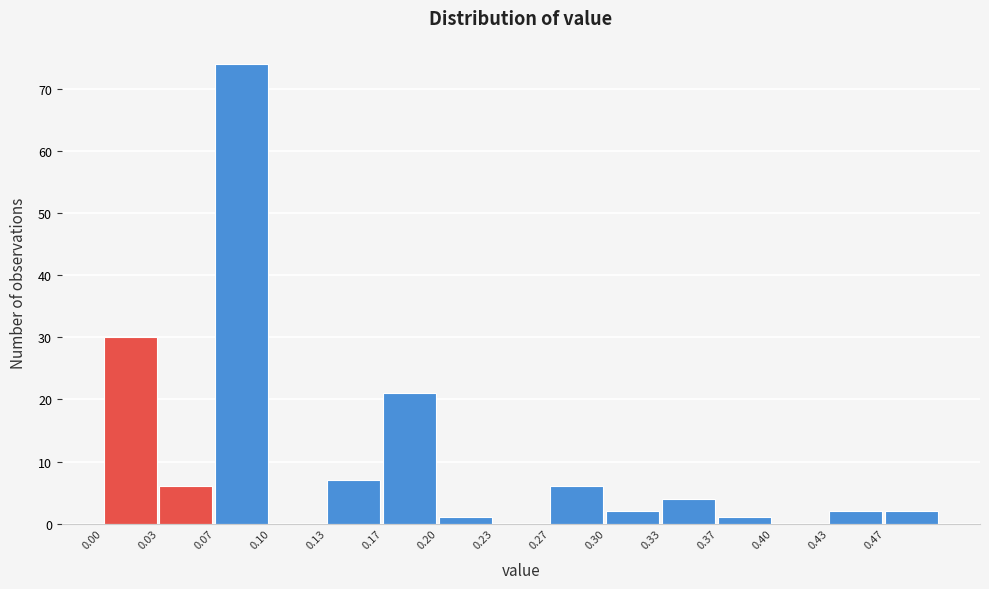

What is the height of the bar covering 0.135 to 0.165 on the x-axis? Neither the bar edges nor the heights are printed on the chart, so give them approximately, as read against the axes.

7